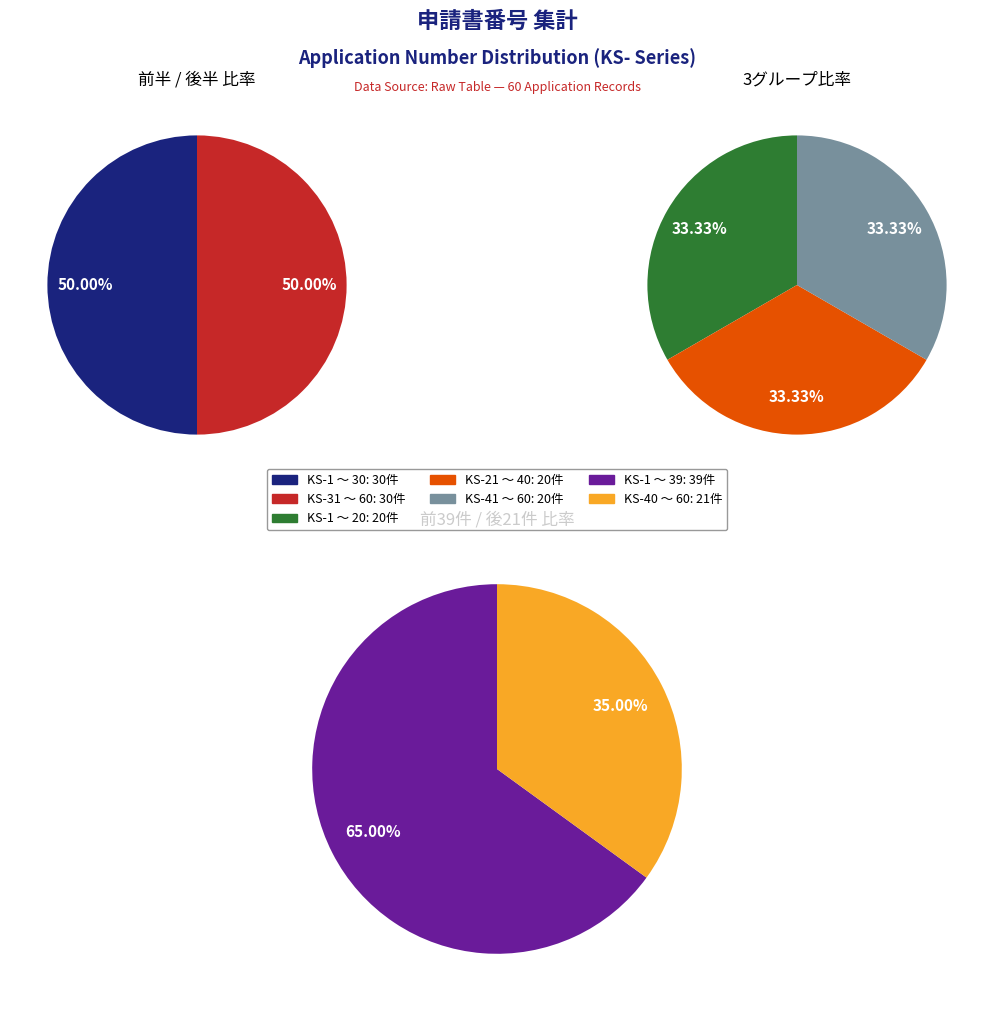

Does KS-21~30 account for over 50% of the chart?

No